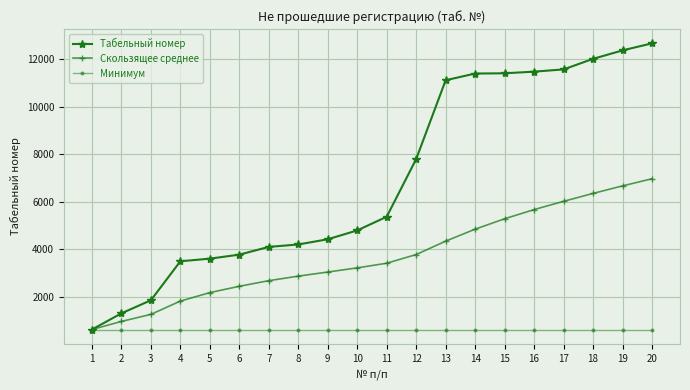

Between 13 and 16, which series saw the biggest shift?

Скользящее среднее